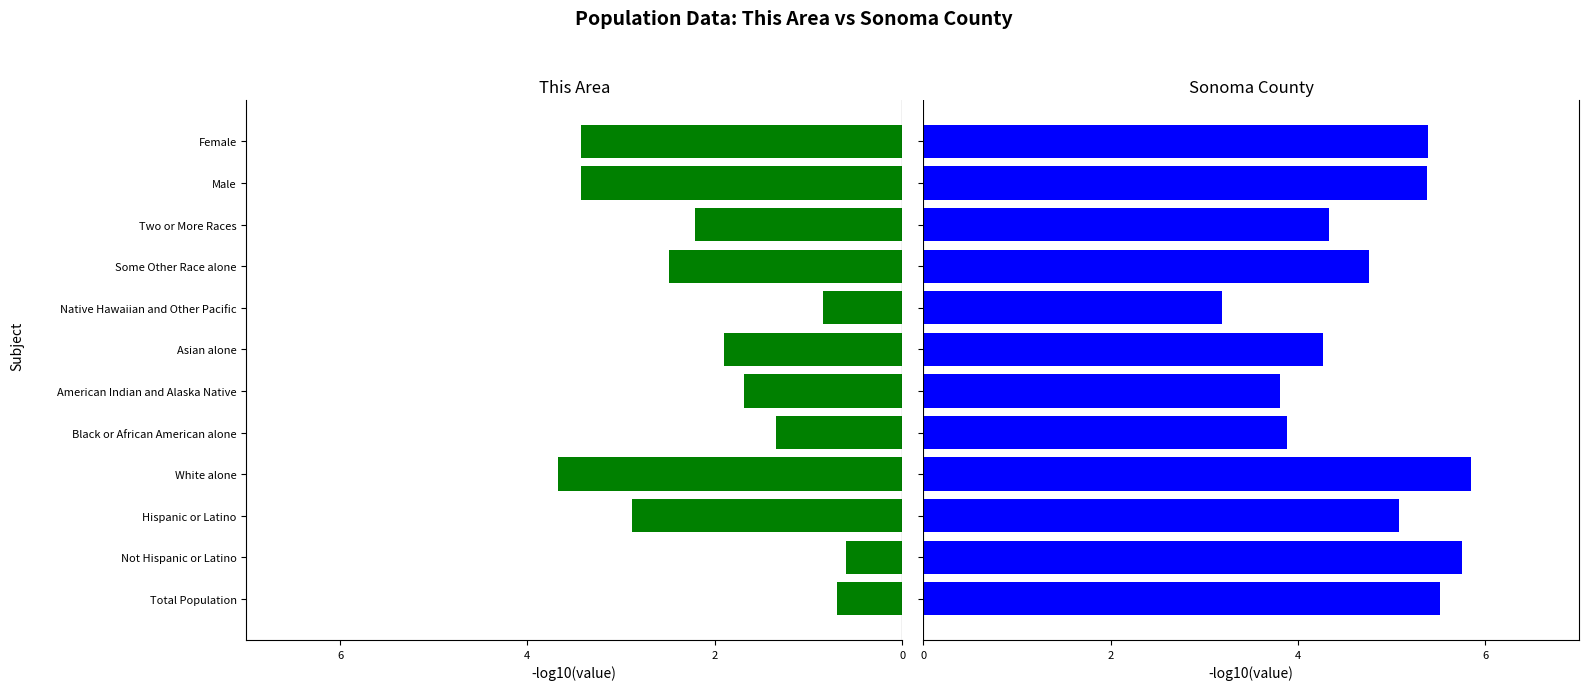

What is the minimum value for Sonoma County?

3.2